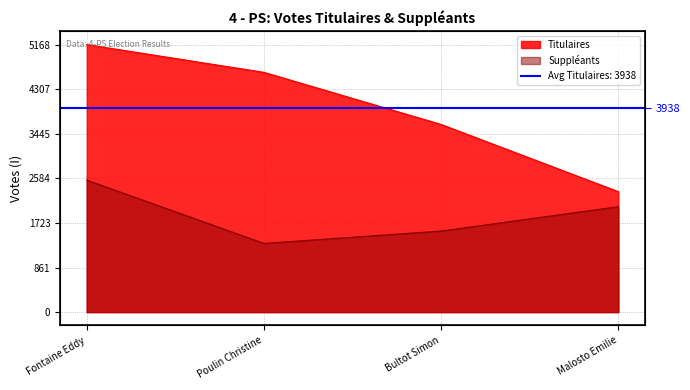

Which category has the lowest value in the Titulaires series?

Malosto Emilie